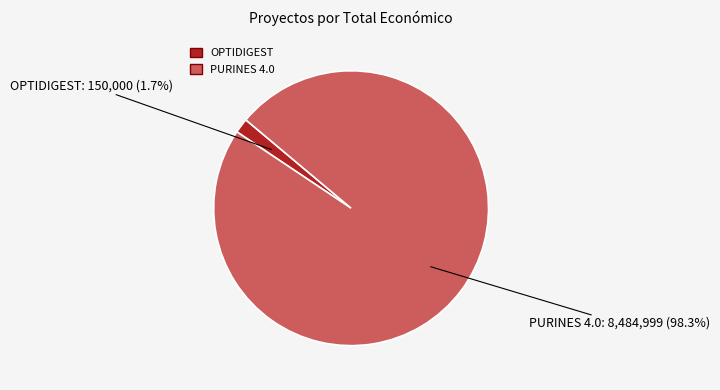

Is there a majority slice in this chart?

Yes